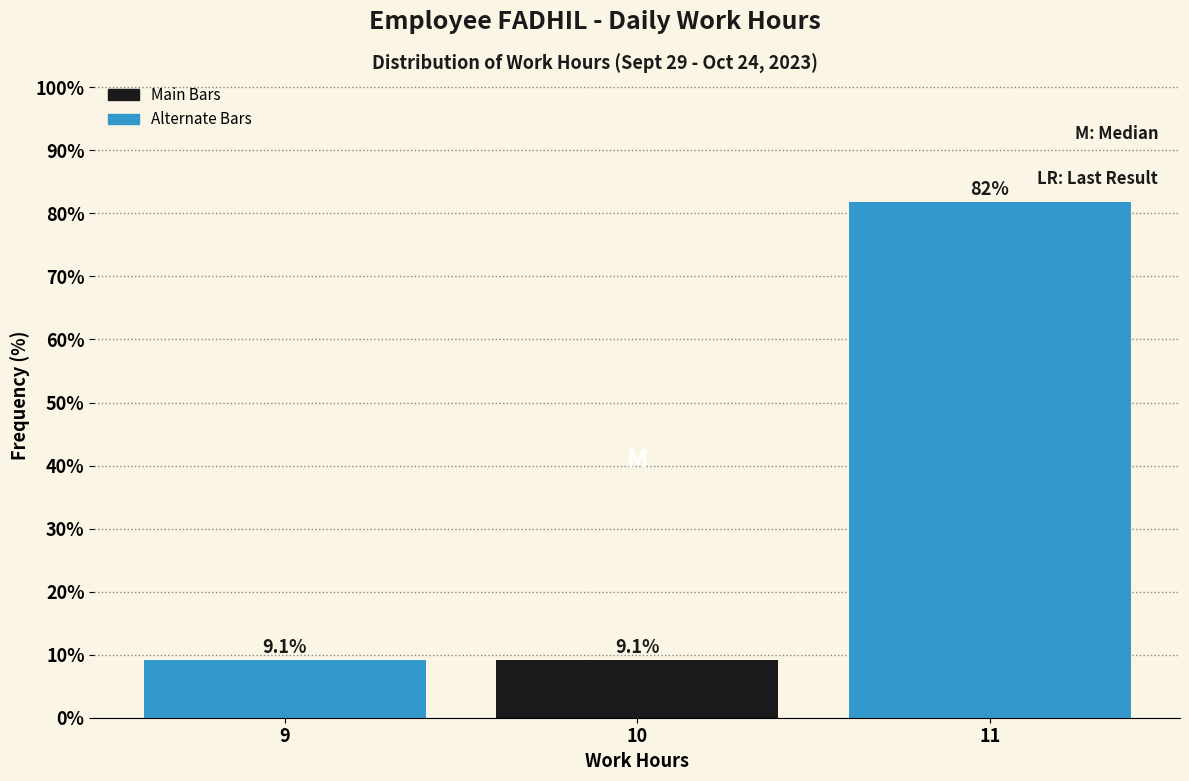

Reading right to left, list all the values displayed in this chart.

81.8	9.1	9.1